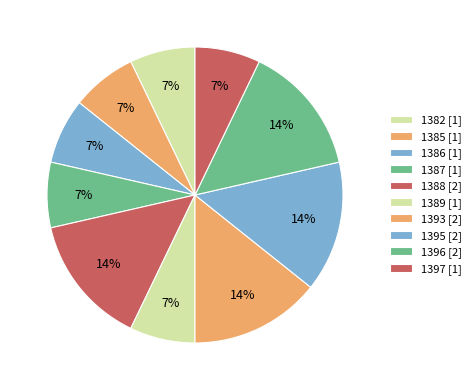

Combined, do 1382 and 1393 account for over 50%?

No